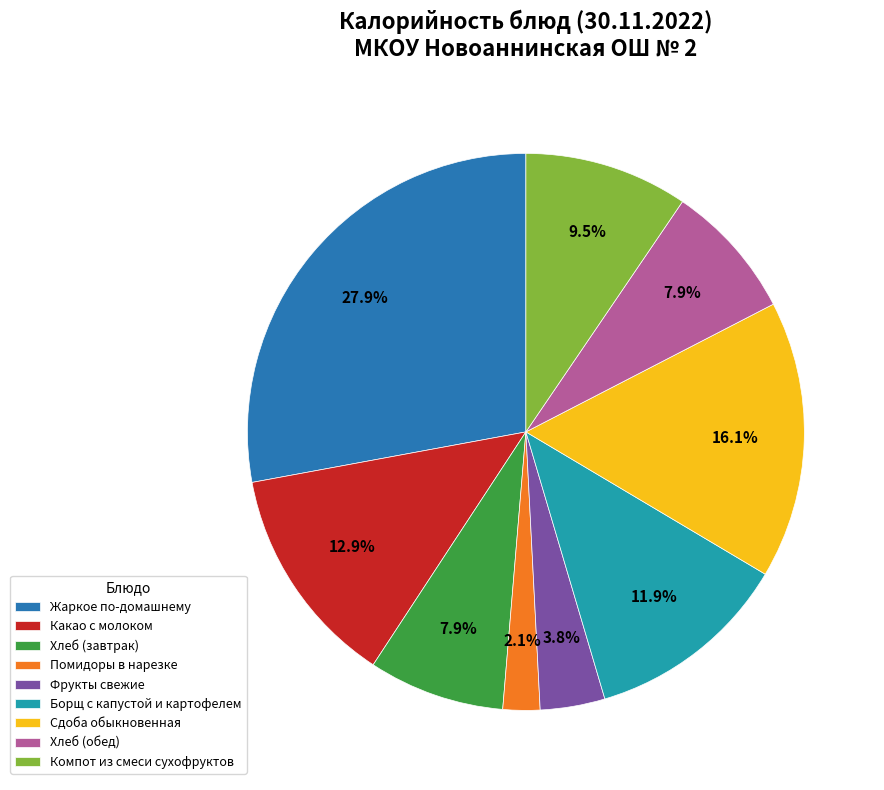

To the nearest percent, what is the combined percentage of Помидоры в нарезке and Фрукты свежие?

6%